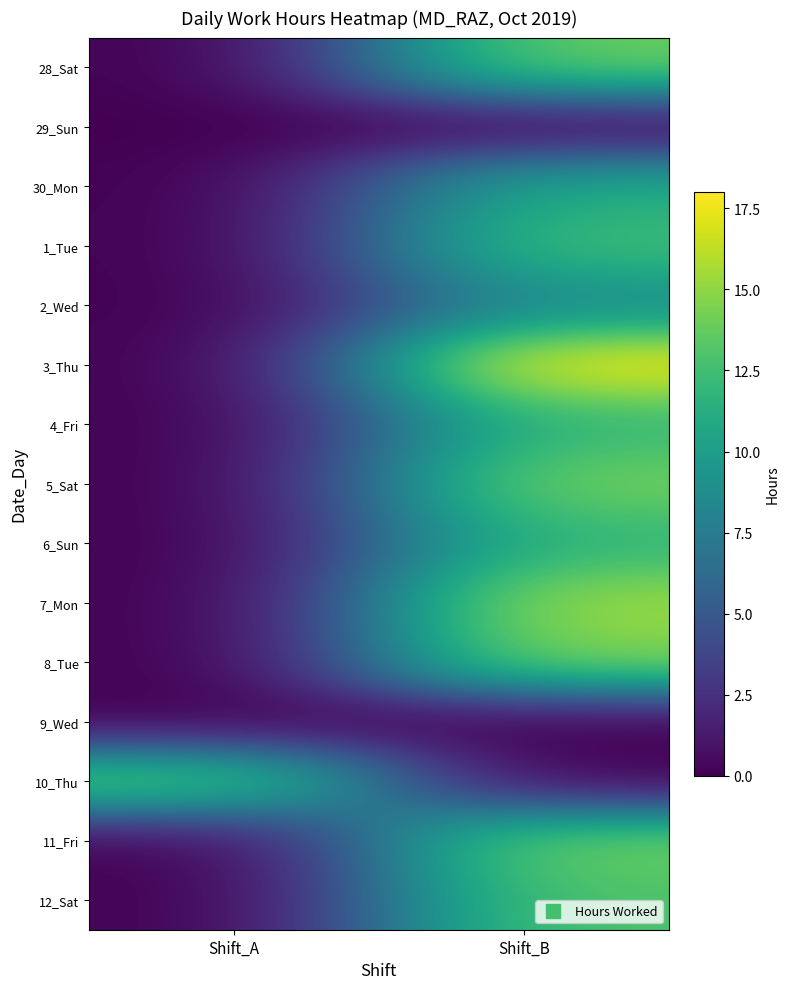

Reading left to right, list all the values displayed in this chart.

28_Sat: Shift_A=0.0	Shift_B=14.1
29_Sun: Shift_A=0.0	Shift_B=0.0
30_Mon: Shift_A=0.0	Shift_B=11.2
1_Tue: Shift_A=0.0	Shift_B=12.6
2_Wed: Shift_A=0.0	Shift_B=8.8
3_Thu: Shift_A=0.0	Shift_B=18.0
4_Fri: Shift_A=0.0	Shift_B=12.1
5_Sat: Shift_A=0.0	Shift_B=14.3
6_Sun: Shift_A=0.0	Shift_B=11.9
7_Mon: Shift_A=0.0	Shift_B=15.5
8_Tue: Shift_A=0.0	Shift_B=14.8
9_Wed: Shift_A=0.0	Shift_B=0.0
10_Thu: Shift_A=13.9	Shift_B=0.0
11_Fri: Shift_A=0.0	Shift_B=14.3
12_Sat: Shift_A=0.0	Shift_B=13.1